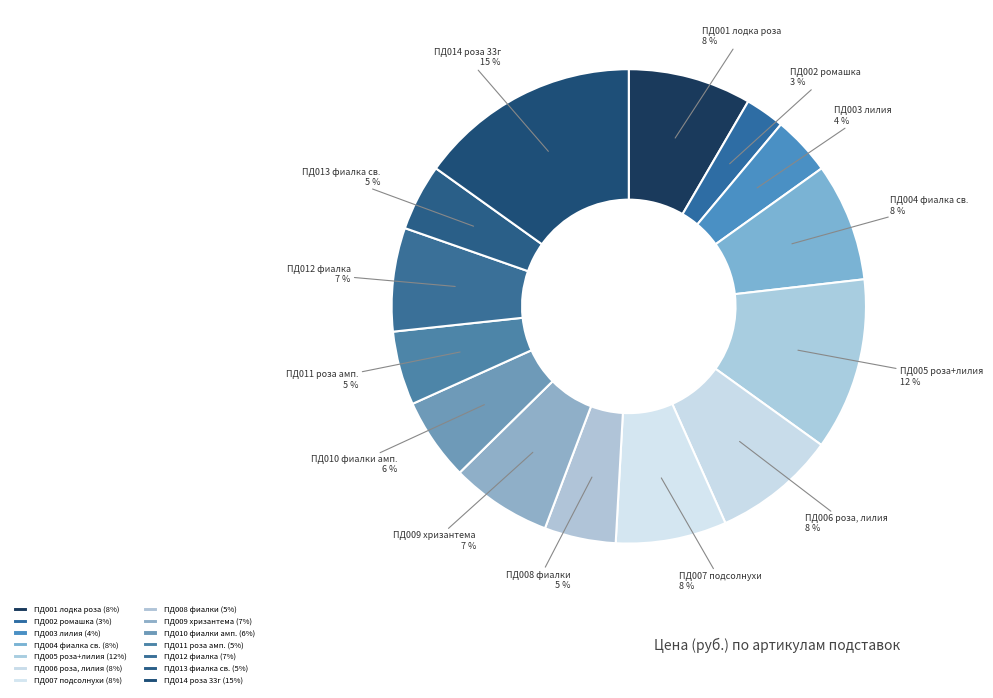

True or false: ПД012 фиалка accounts for 7% of the total.

True